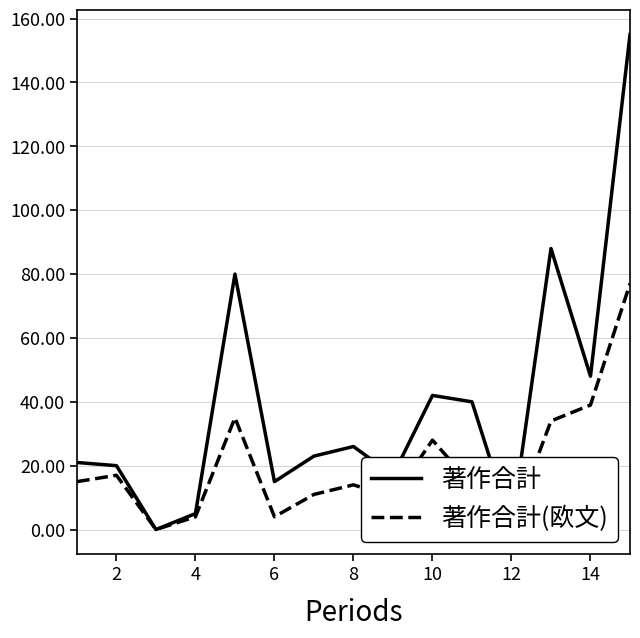

Rank the series by their maximum value, from lowest to highest.

著作合計(欧文), 著作合計